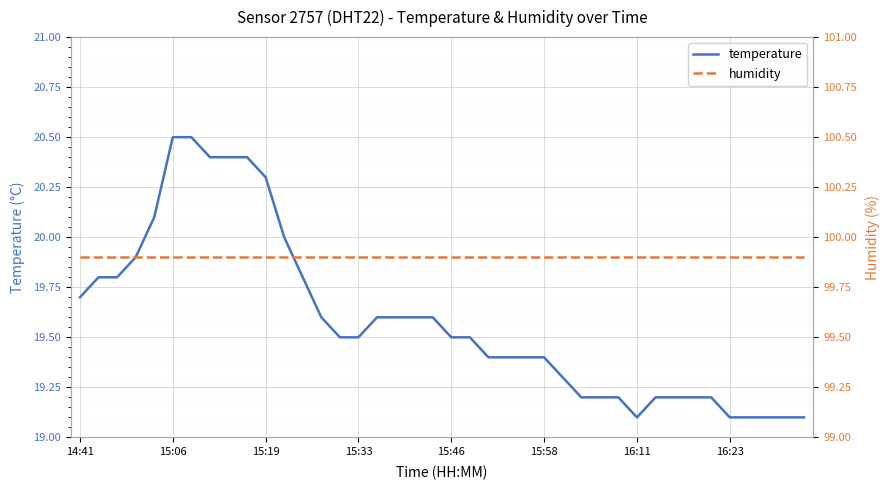

How many interior local valleys does the temperature series have?

1